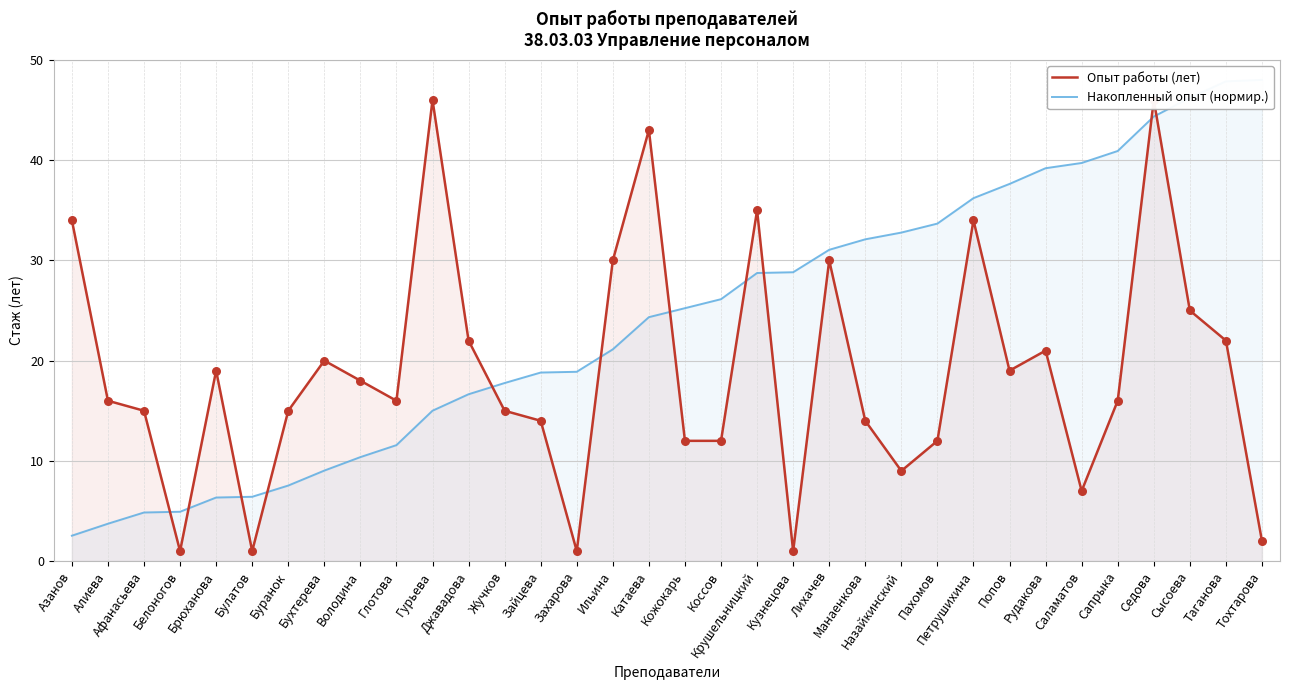

What are all the series names shown in the legend?

Опыт работы (лет), Накопленный опыт (нормир.)